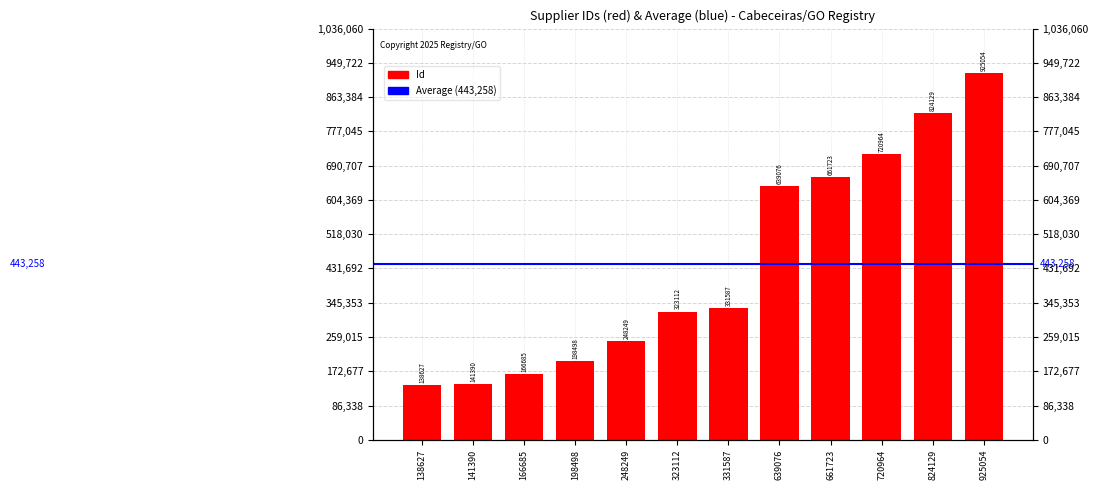

What is the greatest value displayed?

925054